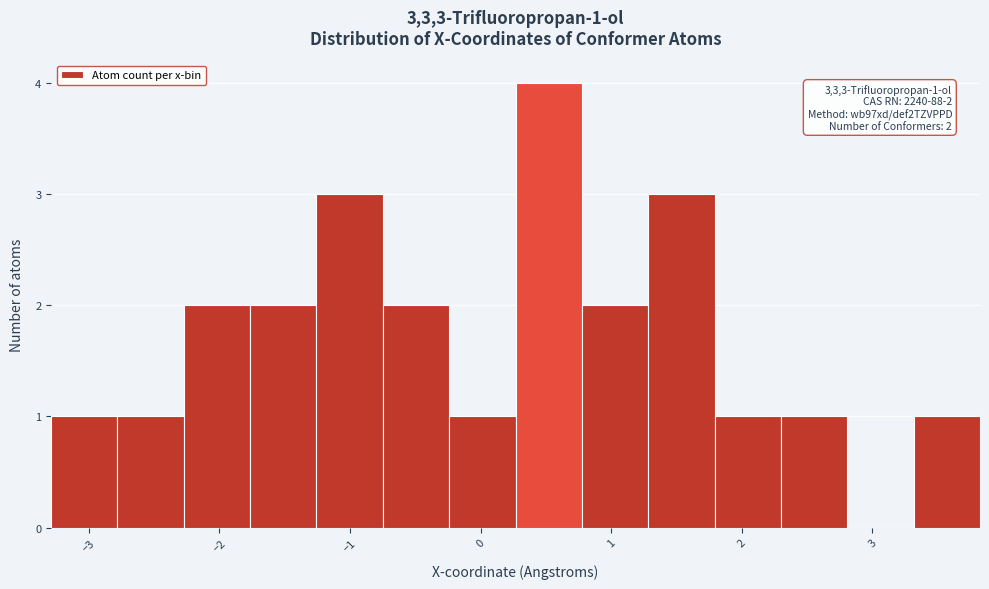

Which range on the x-axis has the tallest bar?

0.3 to 0.8